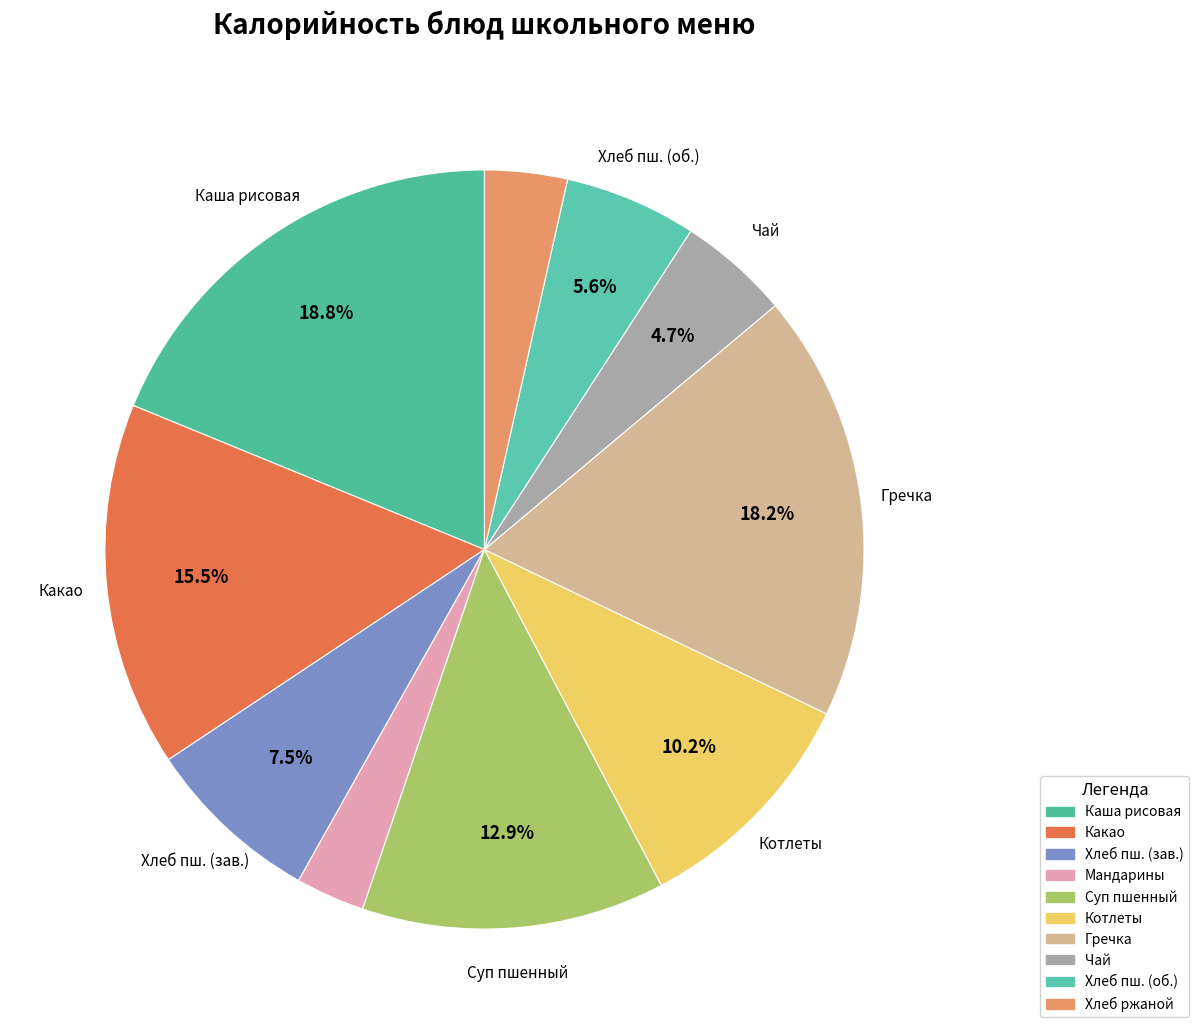

What is the smallest slice in the pie chart?

Мандарины